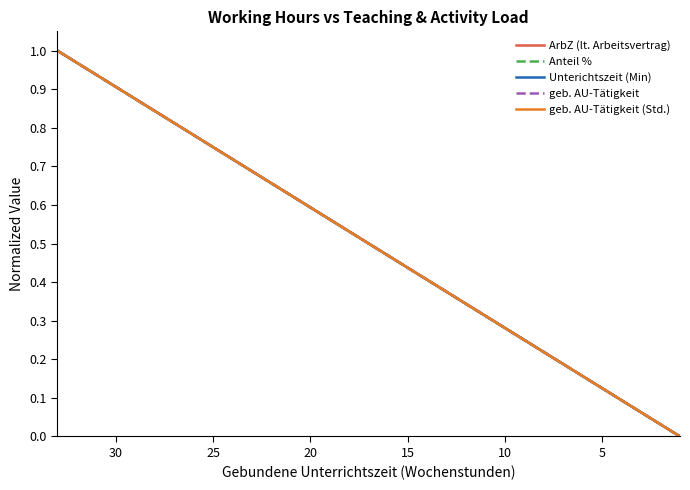

At how many categories does at least one series exceed 0?

32